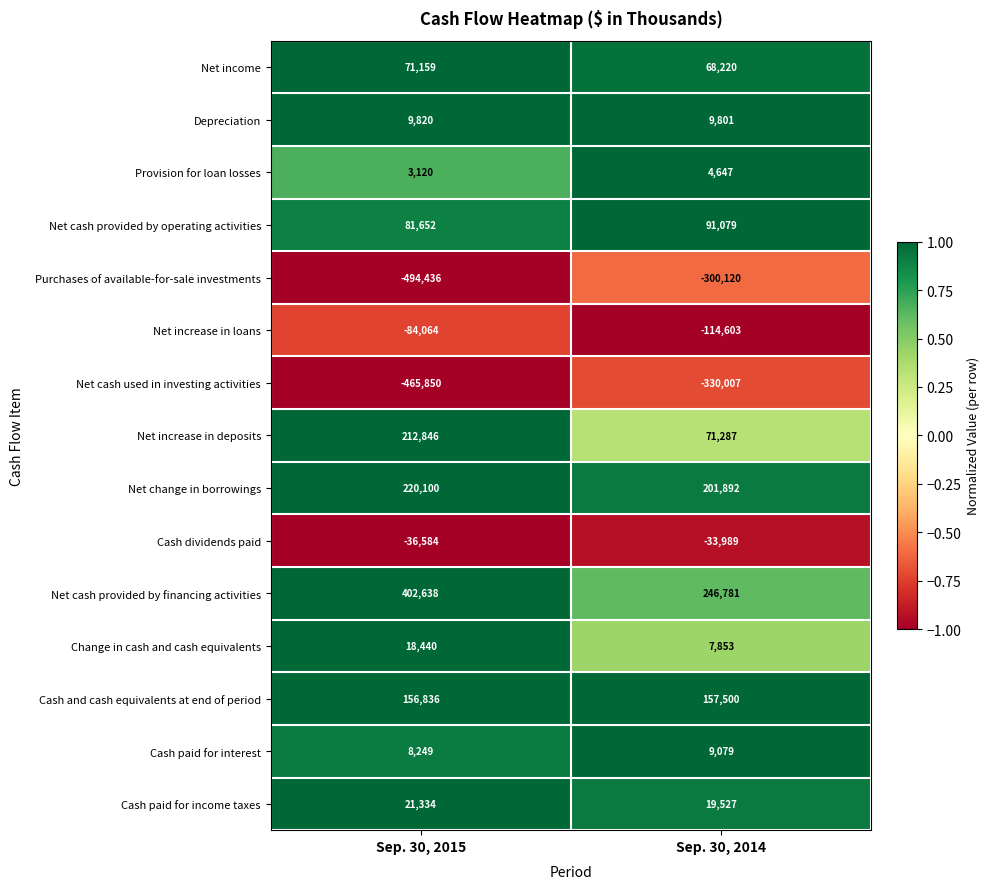

Which label corresponds to the largest value in the chart?

Sep. 30, 2015